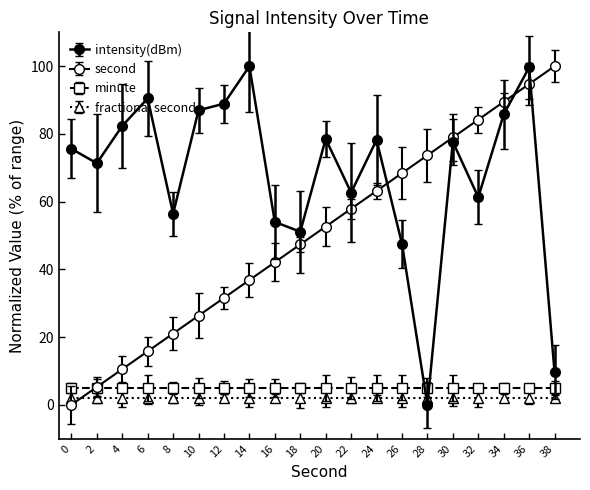

Does the chart have visible grid lines?

No